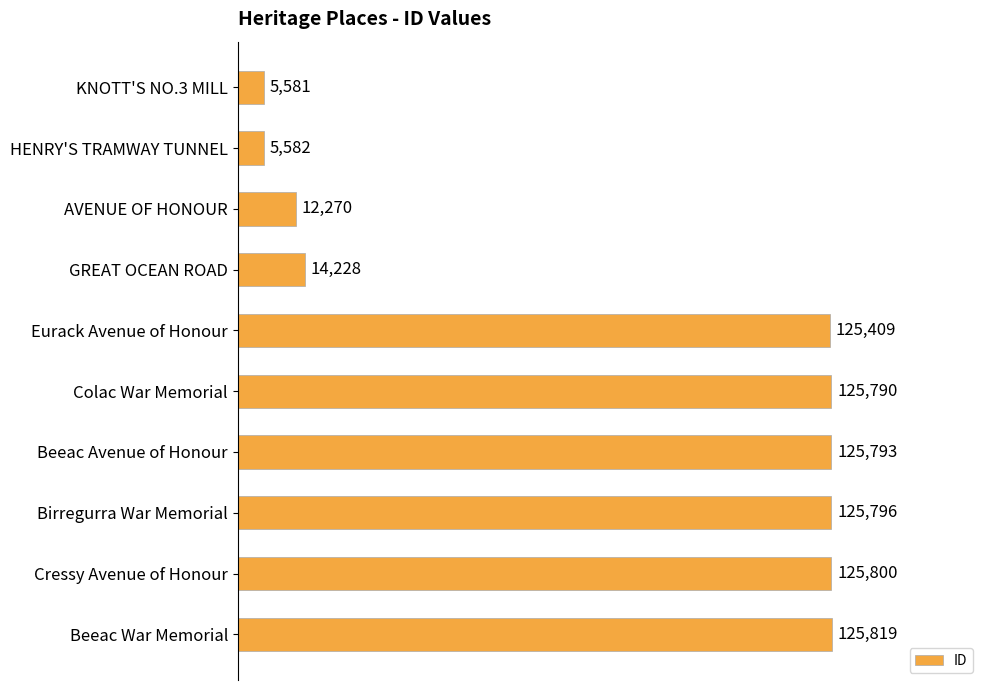

What is the label of the 3rd bar from the top?

AVENUE OF HONOUR